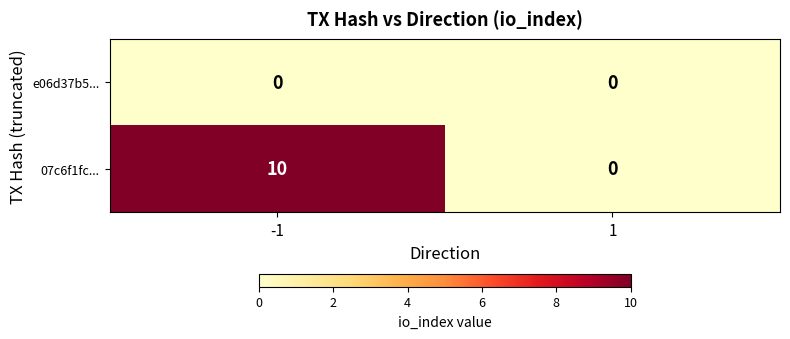

Reading right to left, list all the values displayed in this chart.

e06d37b5...: 1=0	-1=0
07c6f1fc...: 1=0	-1=10